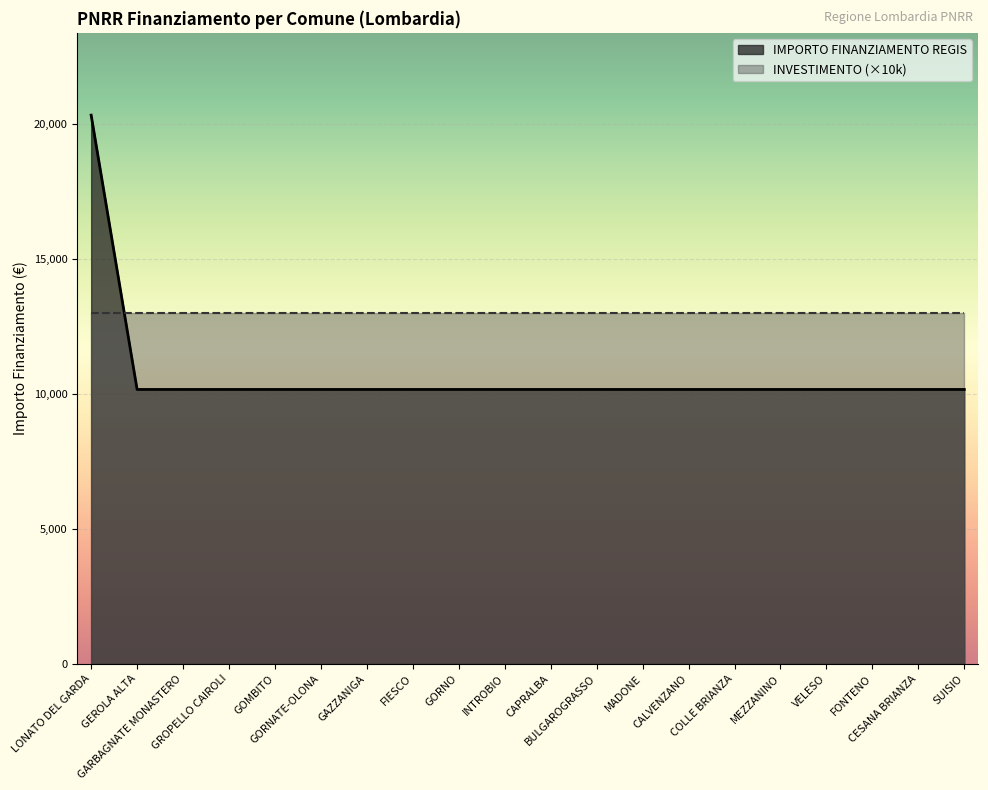

Rank the categories by value from lowest to highest.

GEROLA ALTA, GARBAGNATE MONASTERO, GROPELLO CAIROLI, GOMBITO, GORNATE-OLONA, GAZZANIGA, FIESCO, GORNO, INTROBIO, CAPRALBA, BULGAROGRASSO, MADONE, CALVENZANO, COLLE BRIANZA, MEZZANINO, VELESO, FONTENO, CESANA BRIANZA, SUISIO, LONATO DEL GARDA